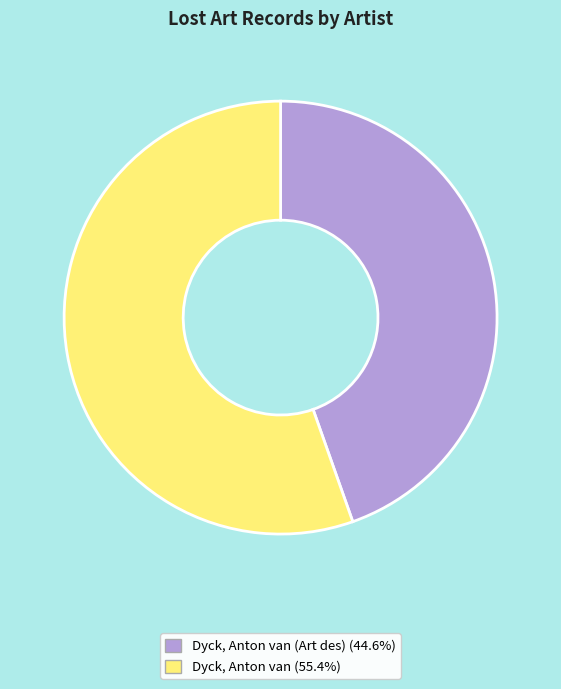

Is there a majority slice in this chart?

Yes